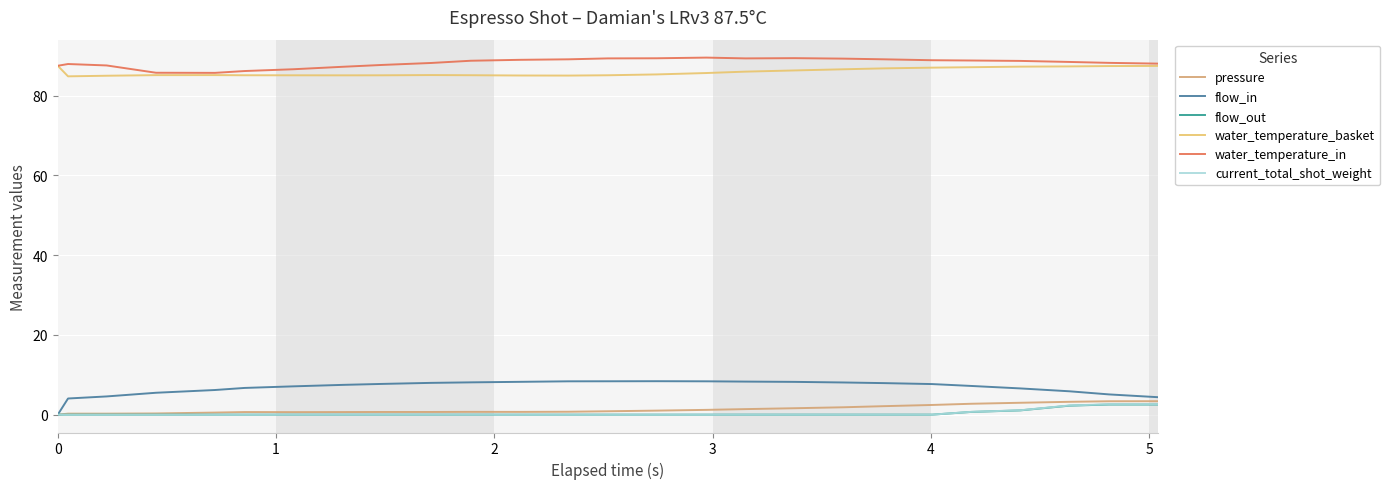

Which series has the largest range (max minus min)?

flow_in